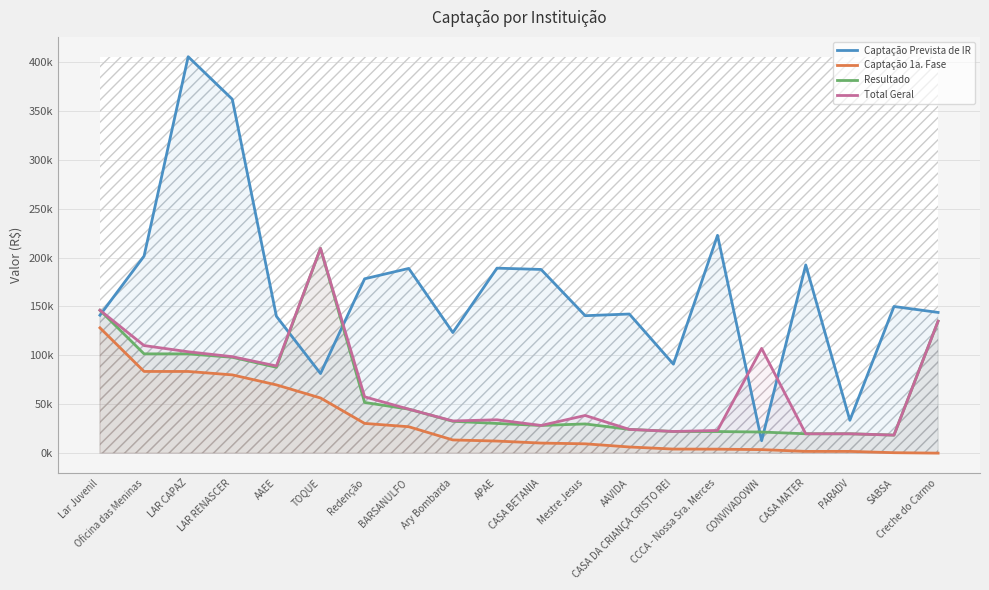

The Captação Prevista de IR series shows 330720.4 at CASA MATER. True or false?

False